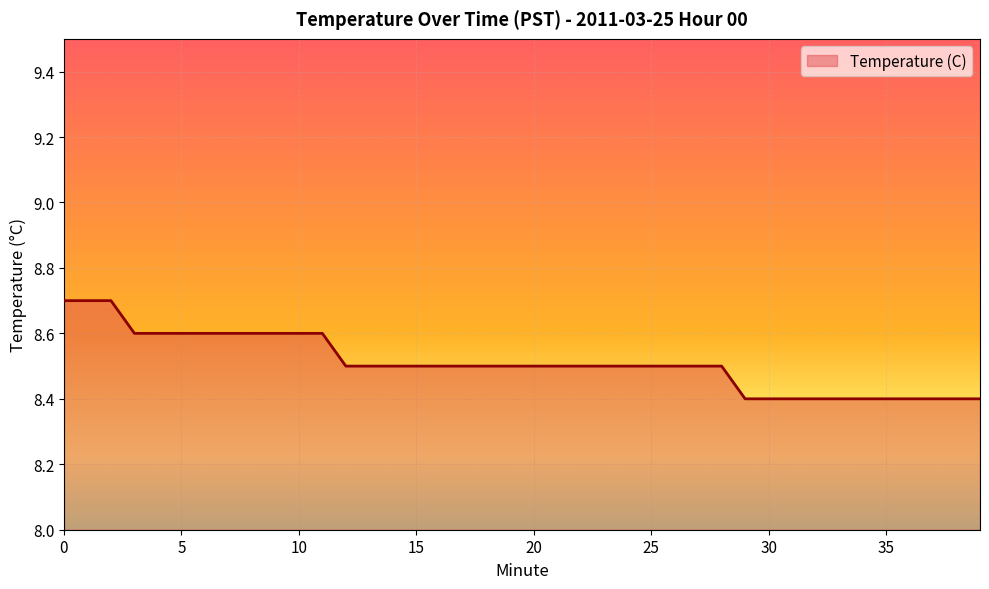

What is the maximum value shown in the chart?

8.7